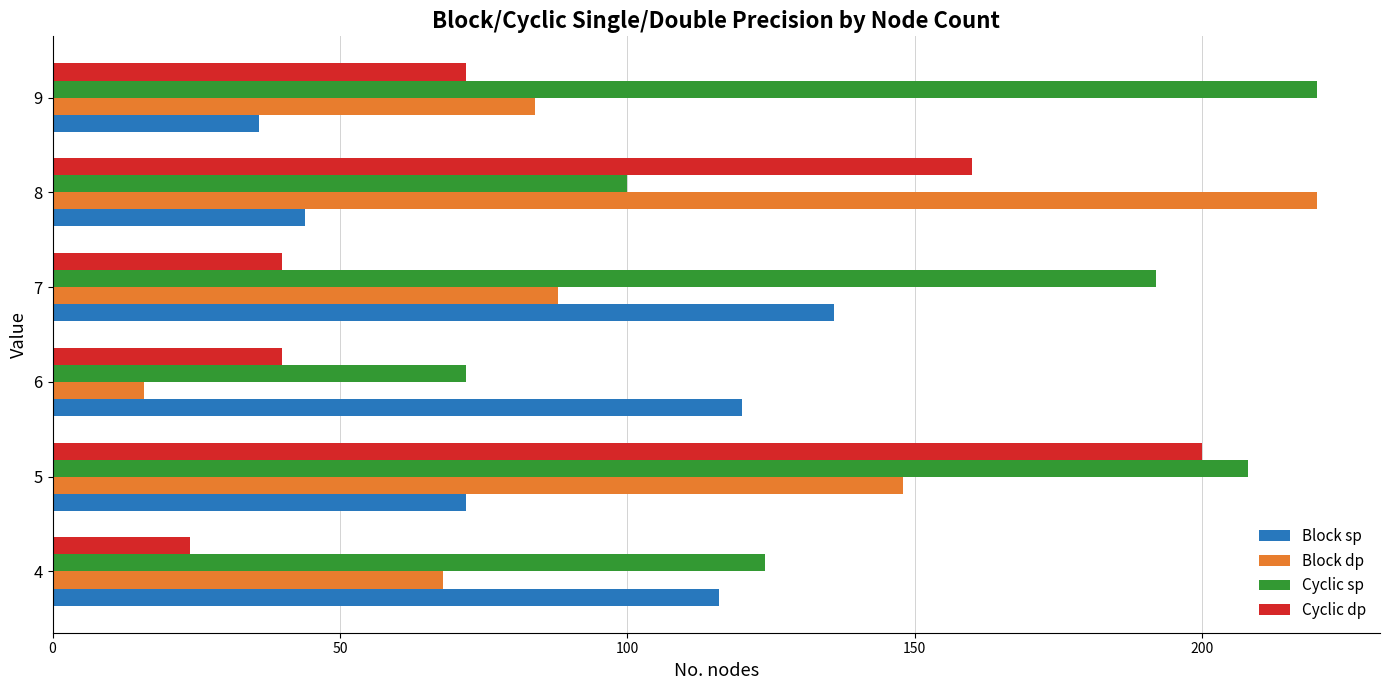

What is the sum of the Block sp values at 9 and 7?

172